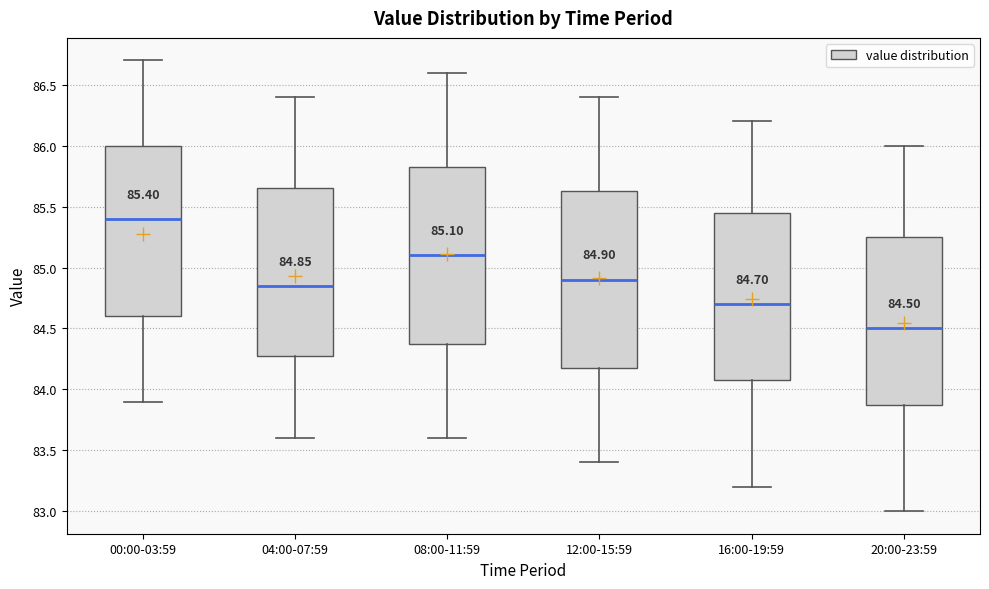

Which box's median line is the highest?

00:00-03:59